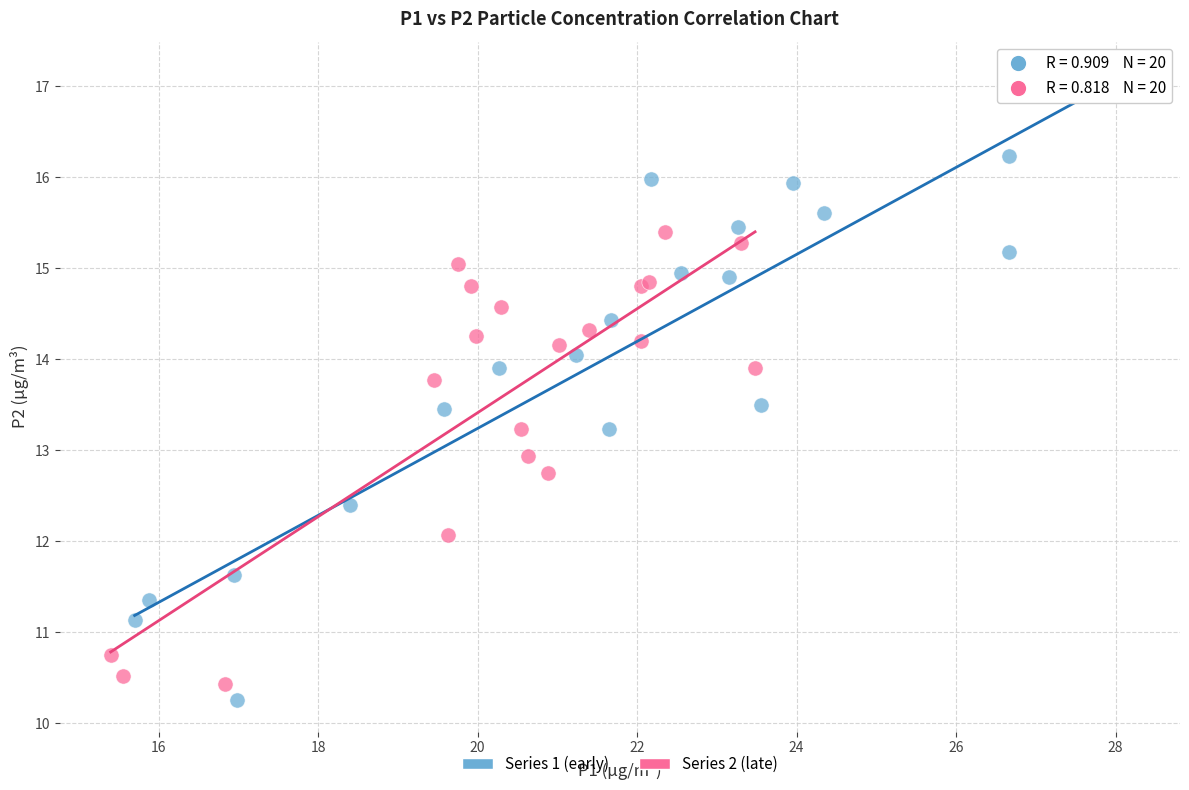

Which series reaches the maximum Y coordinate?

Series 1 (early)